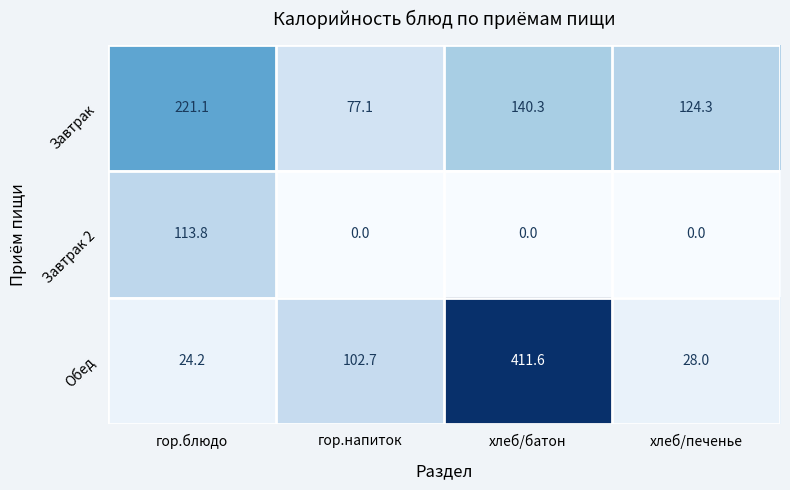

At which category is the sum across all series the highest?

хлеб/батон